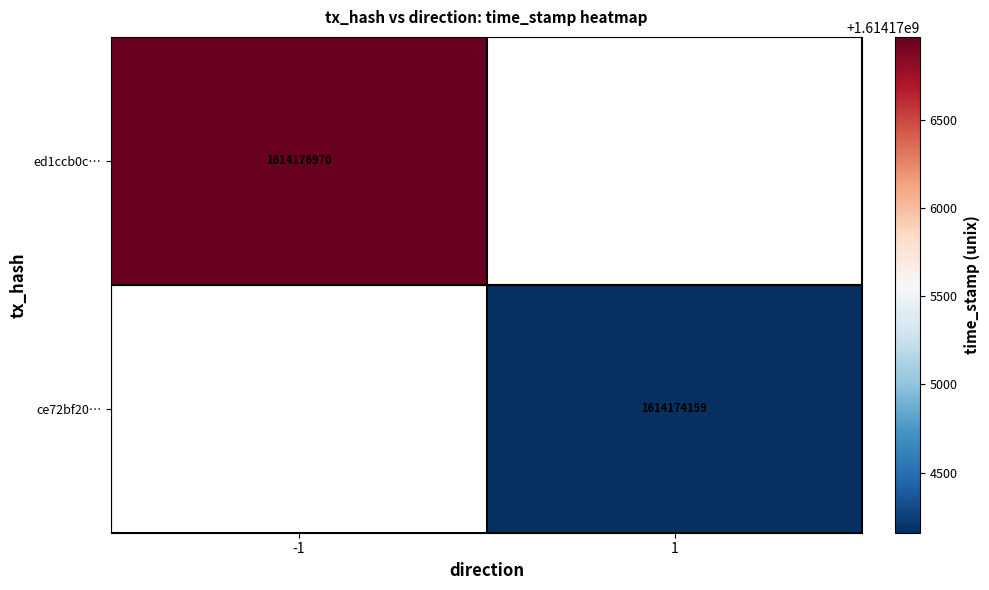

What is the maximum value shown in the chart?

1614176970.0